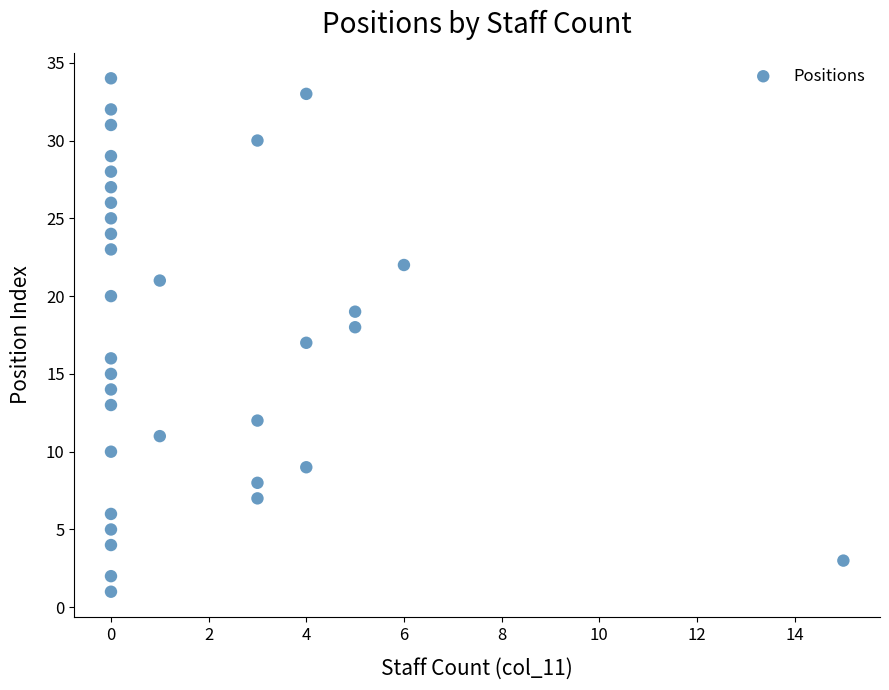

What is the range of X values (max minus min)?

15